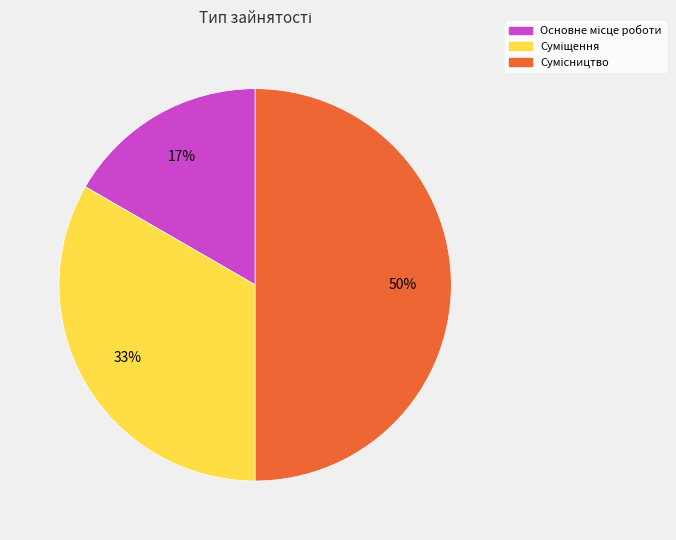

To the nearest percent, what is the difference between the largest and smallest slice percentages?

33%